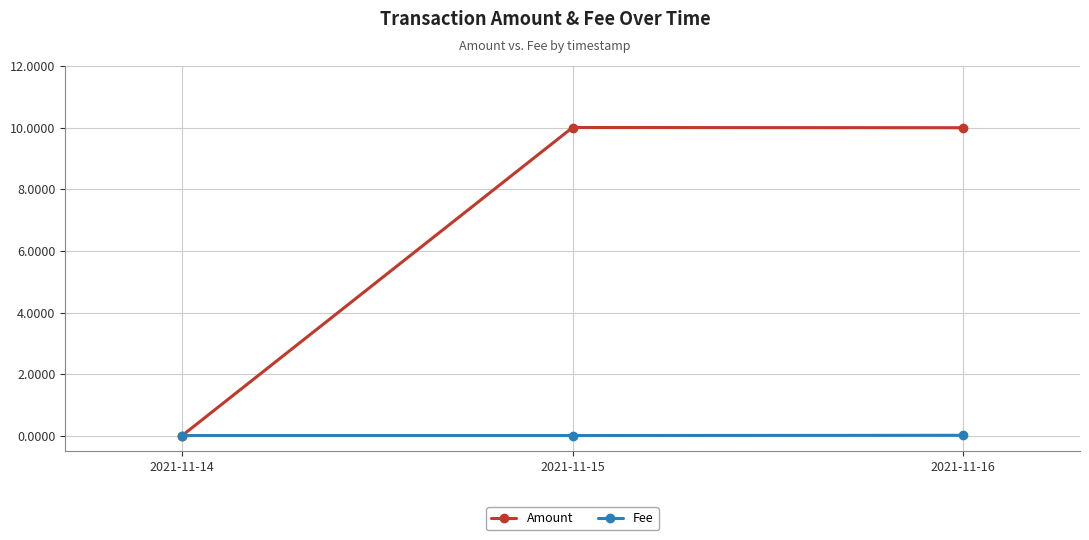

Between 2021-11-14 and 2021-11-15, which series saw the biggest shift?

Amount